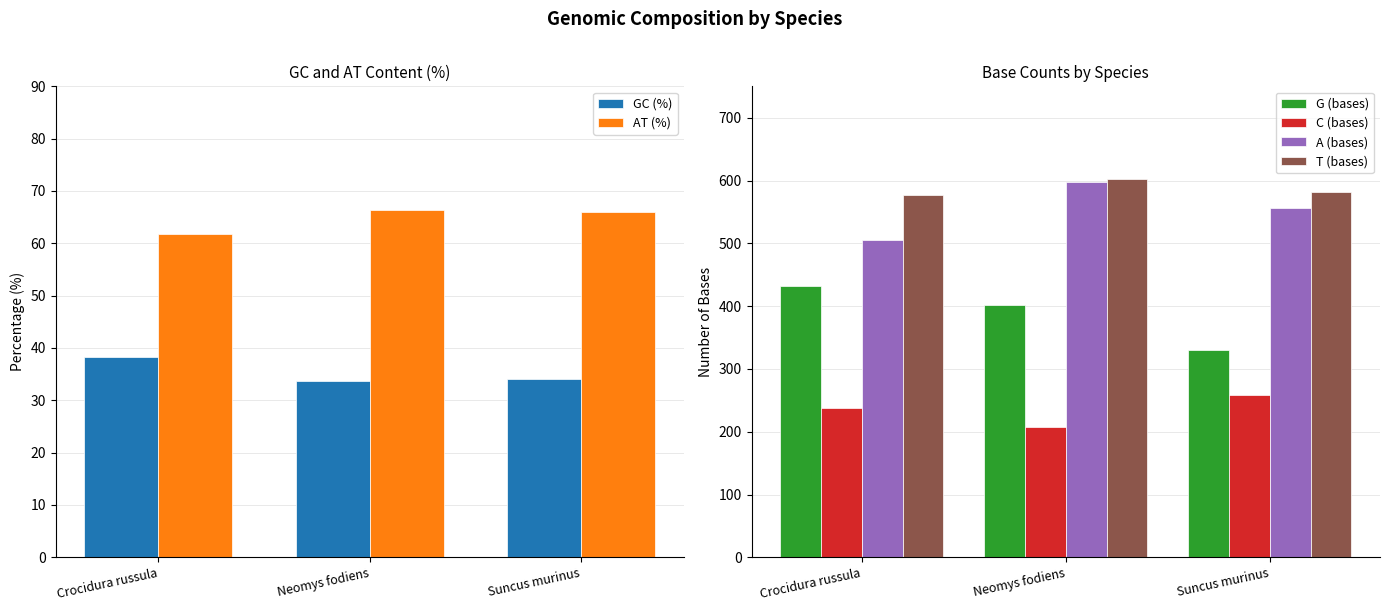

The value of GC (%) at Crocidura russula is 19.8. True or false?

False